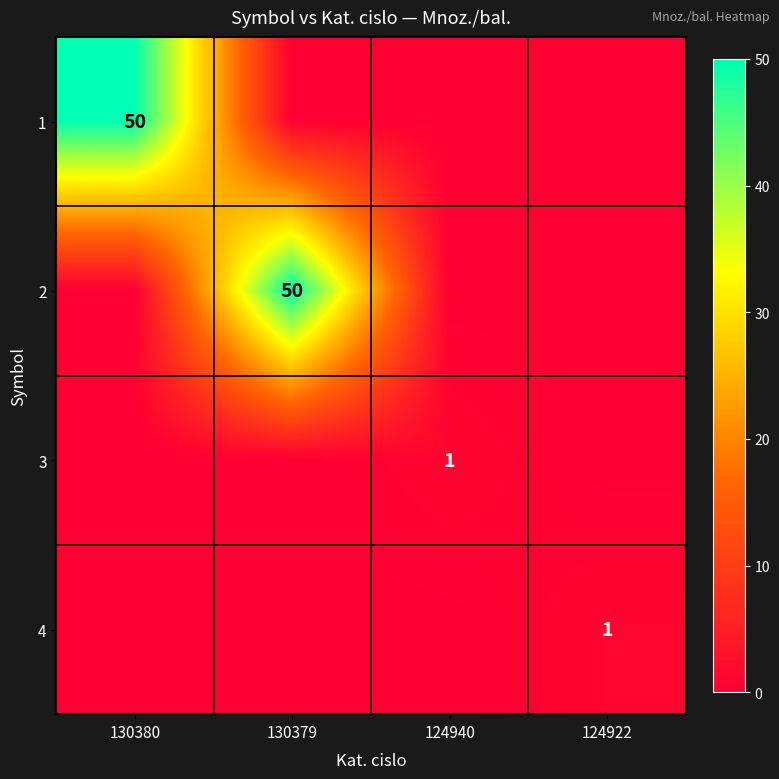

Is it true that 4 equals 1 at 124922?

True